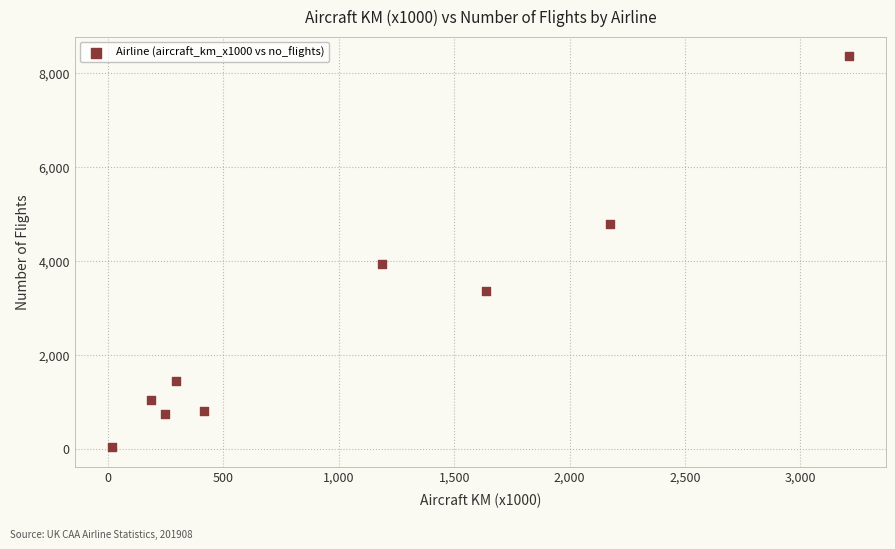

What Y value in the scatter plot is closest to 4198?

3928